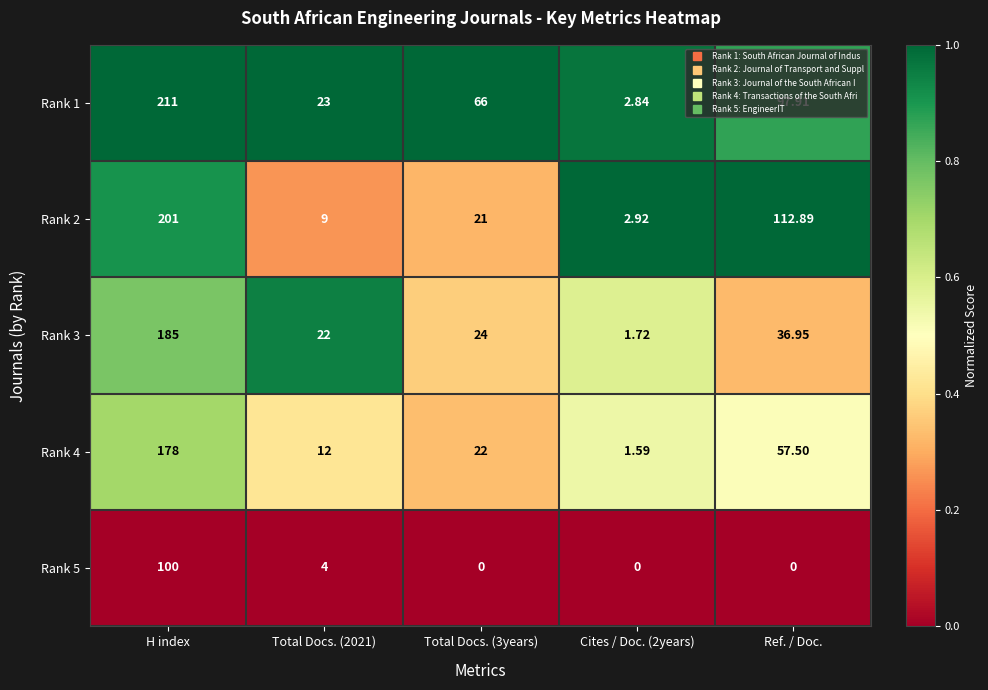

At which label does Rank 3 reach its peak?

H index